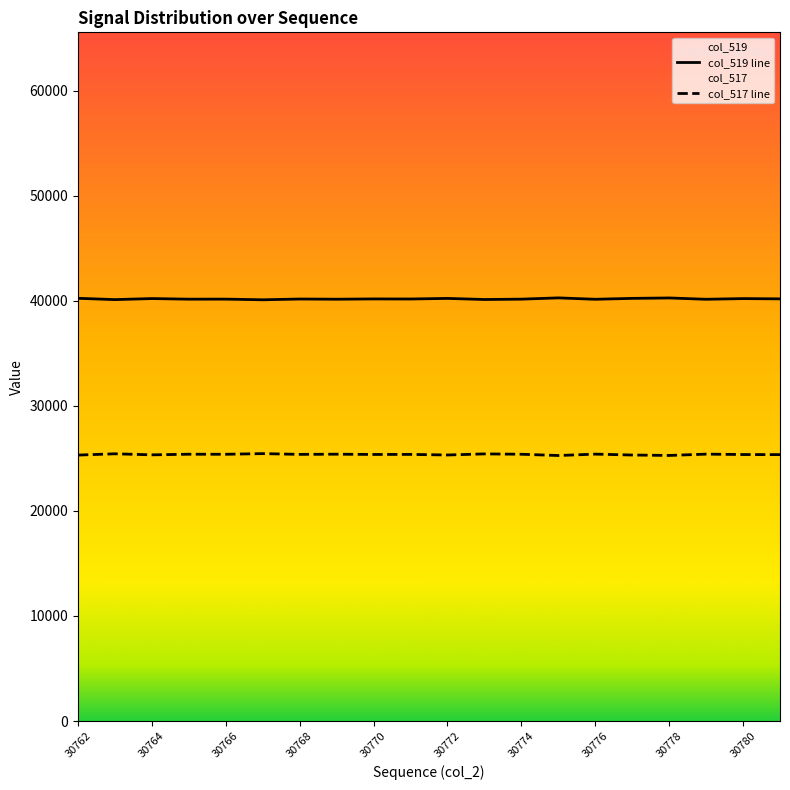

How many categories are shown in the chart?

20